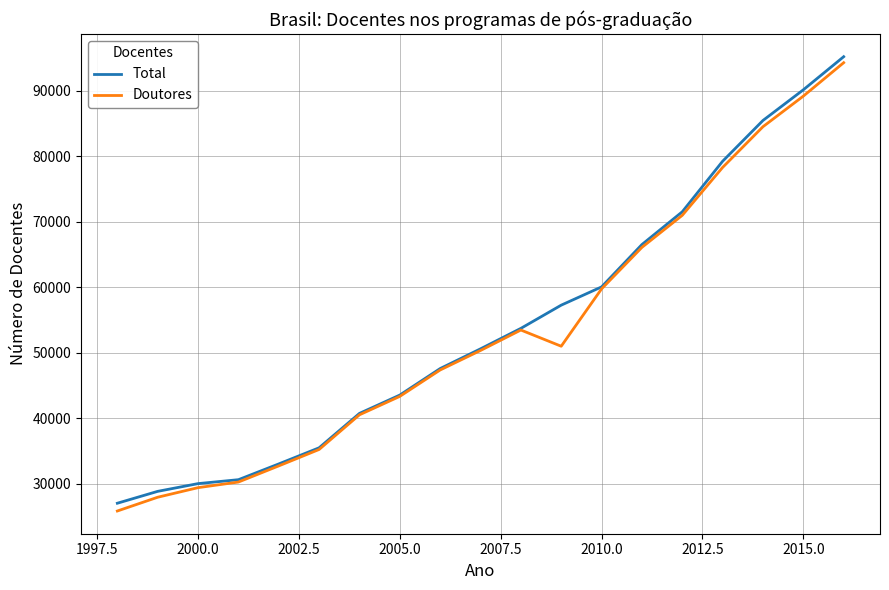

What is the greatest value displayed?

95182